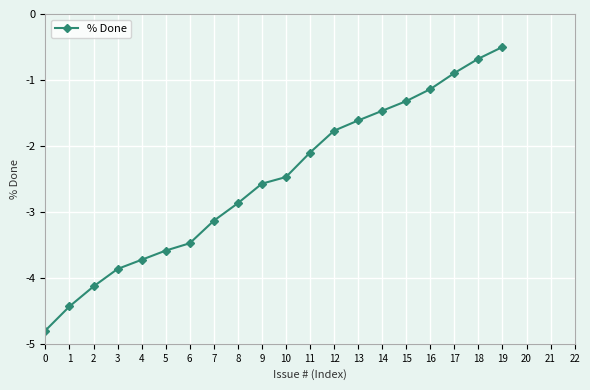

At which category does the chart reach its peak across all series?

19